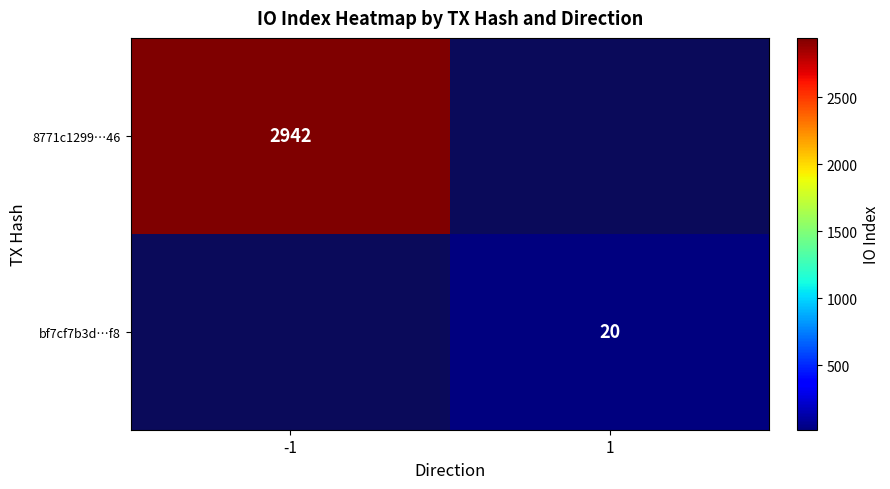

Is it true that bf7cf7b3d…f8 equals 10.2 at 1?

False